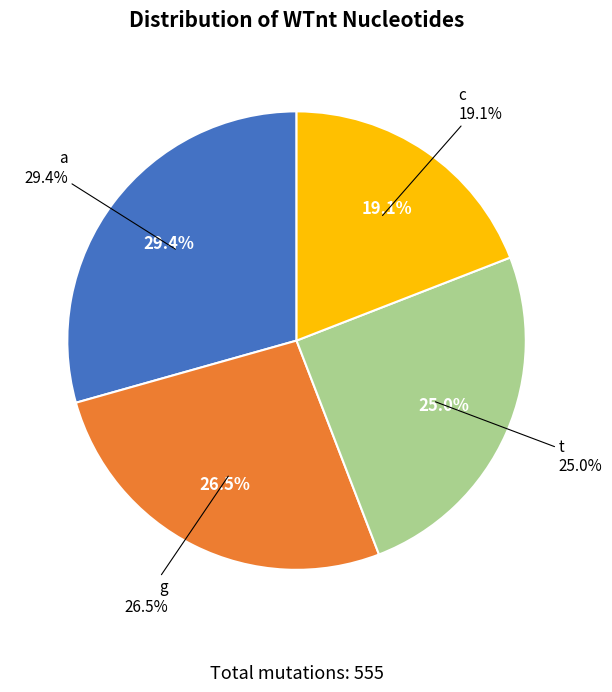

To the nearest percent, what percentage of the pie is t?

25%